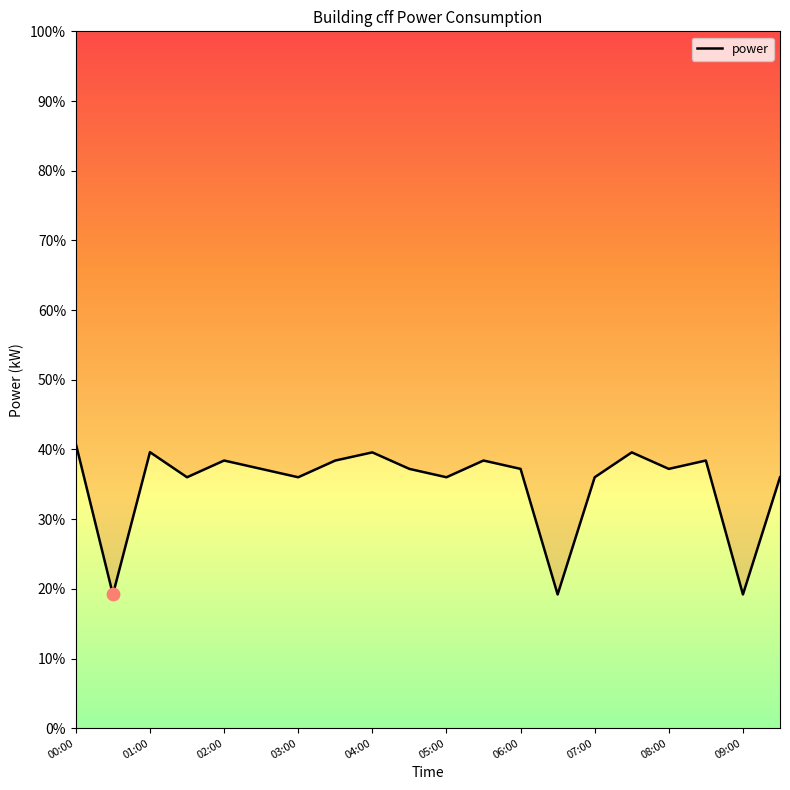

What is the ratio of the value at 06:00 to the value at 00:30?

1.9